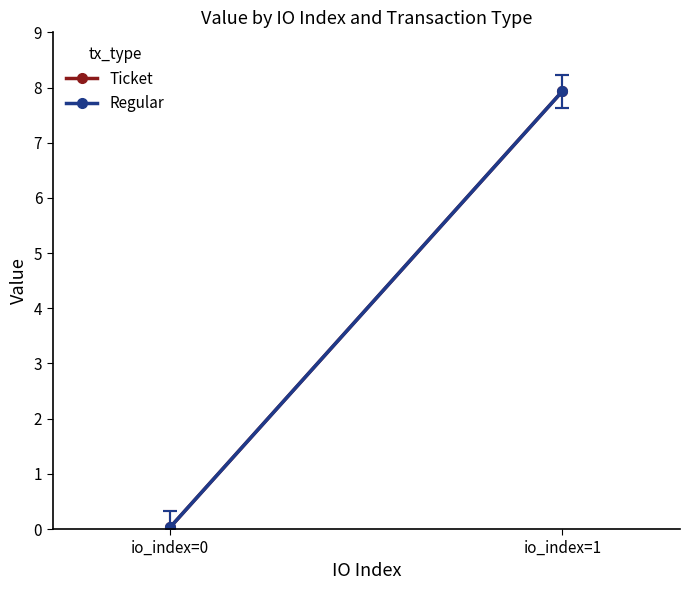

Does the chart have visible grid lines?

No